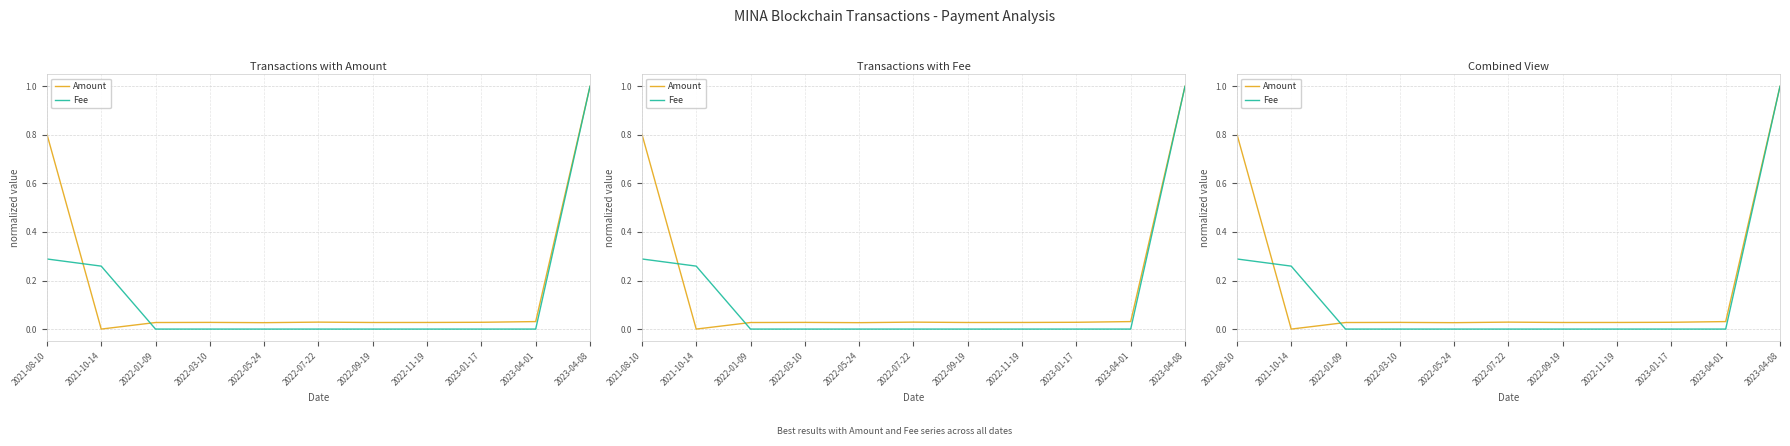

What is the label of the 6th point from the right?

2022-07-22